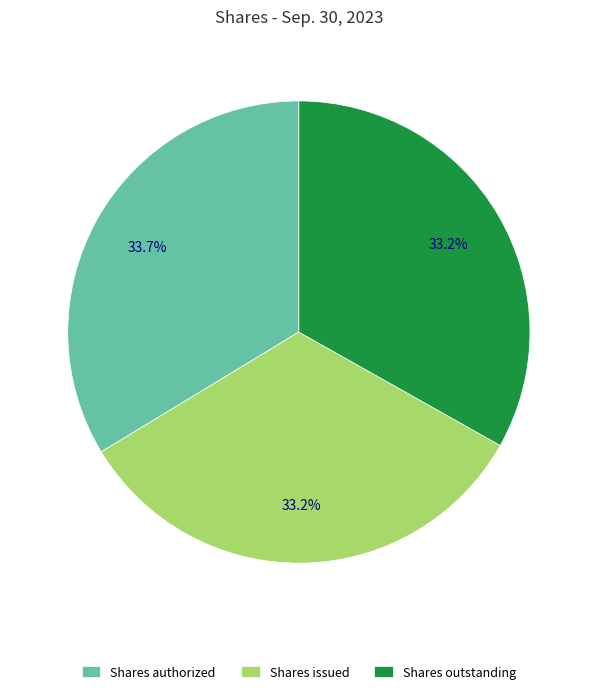

How much of the chart is everything except Shares issued?

66.8%